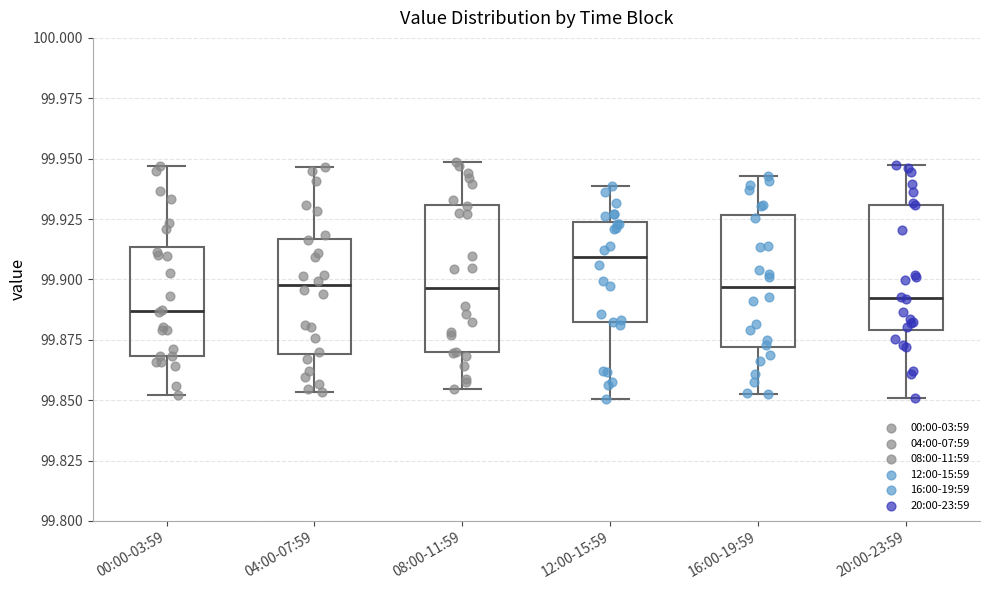

Reading left to right, transcribe this box plot: for each box, give where its median line is, the range the box spans, and where its two whiskers end, as read against the y-axis. The values are not printed on the chart, so give them approximately, as read against the axis.

00:00-03:59: median 99.885, box 99.870 to 99.915, whiskers 99.850 to 99.945
04:00-07:59: median 99.900, box 99.870 to 99.915, whiskers 99.855 to 99.945
08:00-11:59: median 99.895, box 99.870 to 99.930, whiskers 99.855 to 99.950
12:00-15:59: median 99.910, box 99.880 to 99.925, whiskers 99.850 to 99.940
16:00-19:59: median 99.895, box 99.870 to 99.925, whiskers 99.855 to 99.945
20:00-23:59: median 99.890, box 99.880 to 99.930, whiskers 99.850 to 99.945